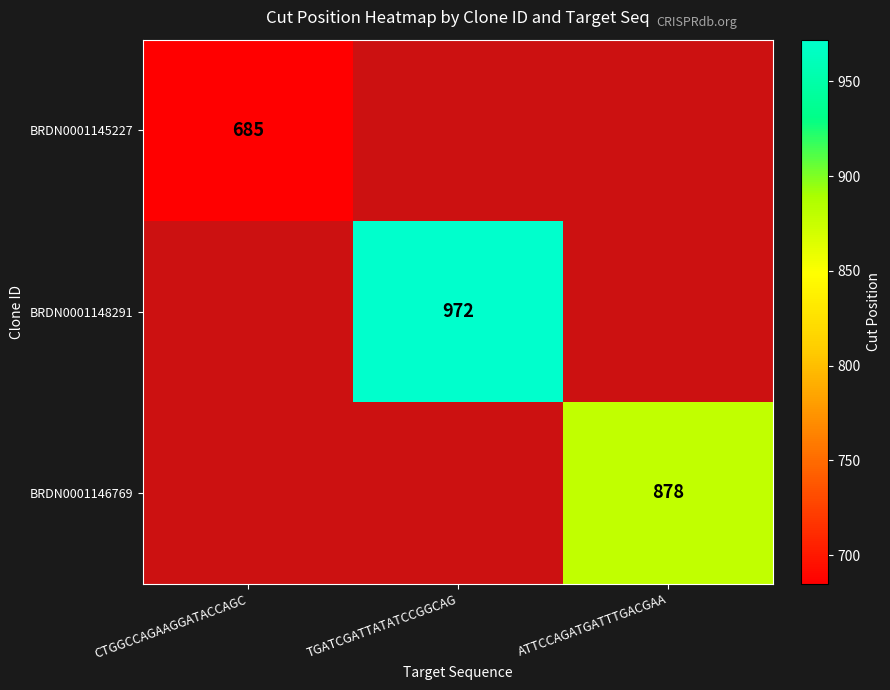

True or false: BRDN0001146769 has a value of 878 at ATTCCAGATGATTTGACGAA.

True